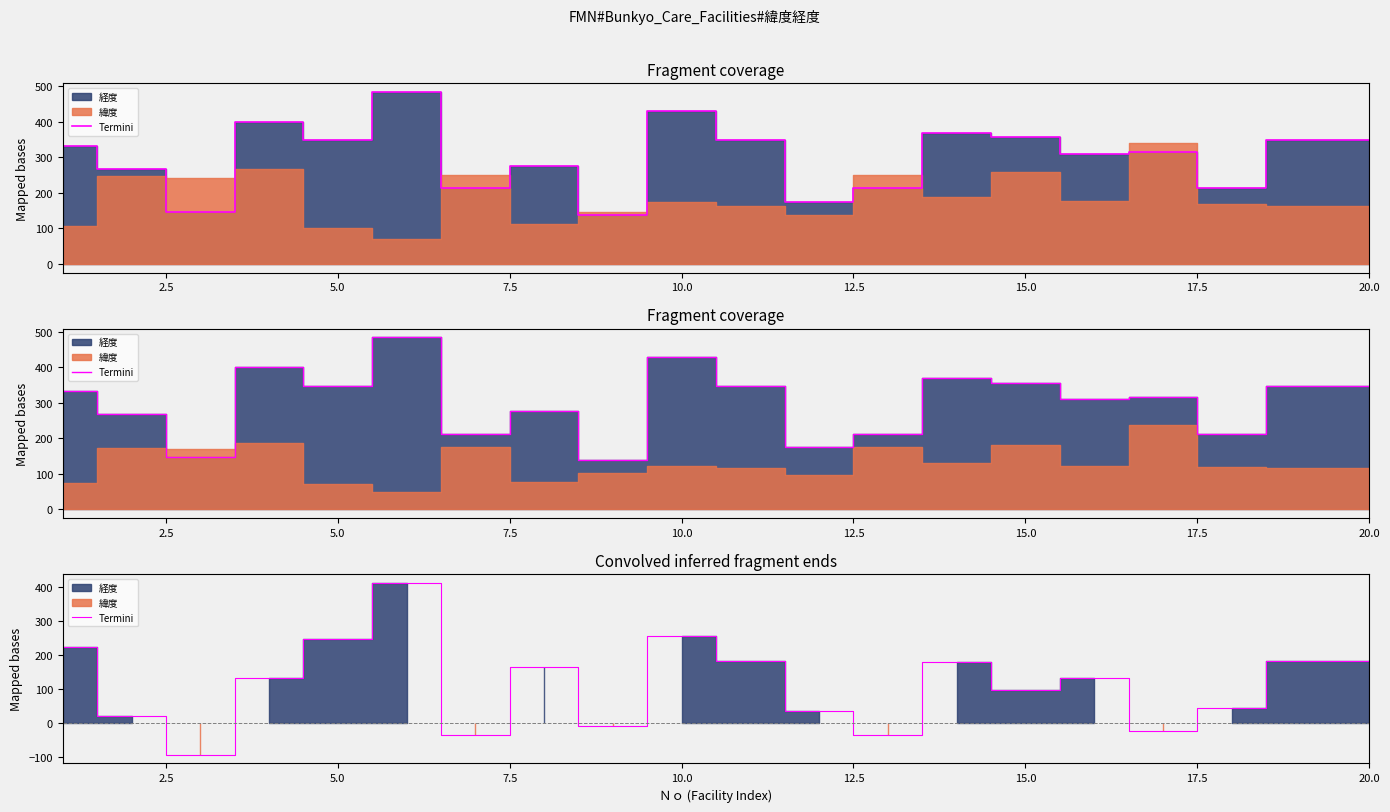

Does the chart have visible grid lines?

No